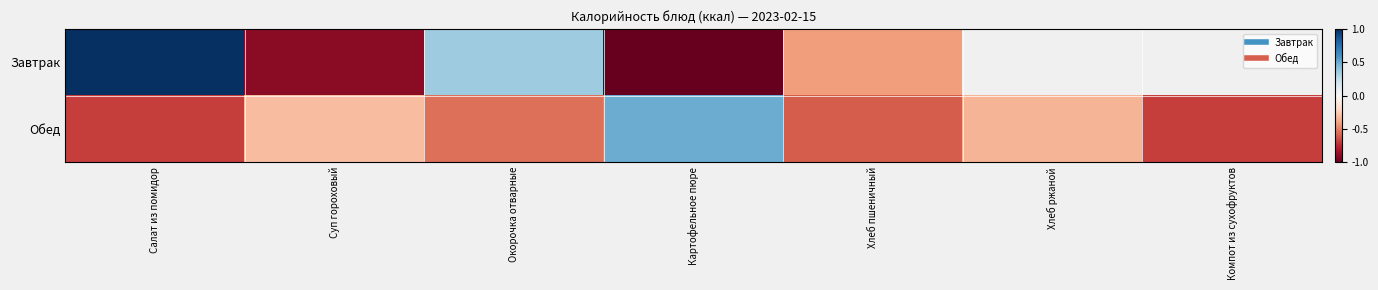

What is the sum of all Обед values?

-2.7